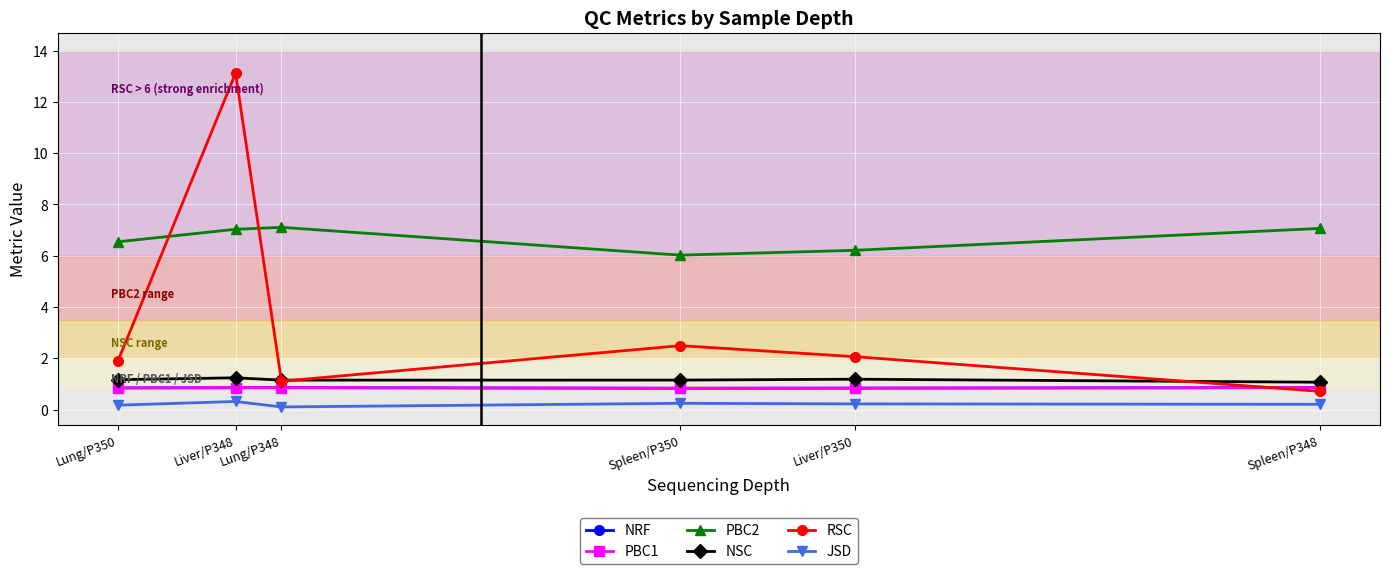

Which series has the widest spread of values?

RSC